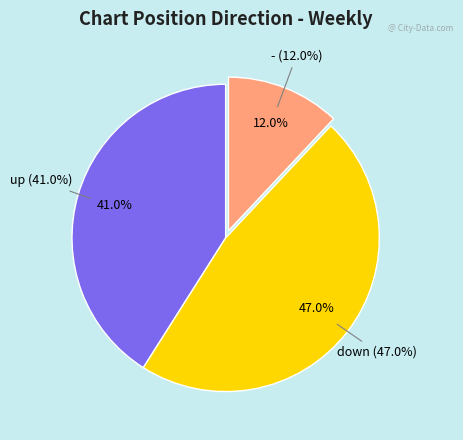

How many segments does this pie chart have?

3